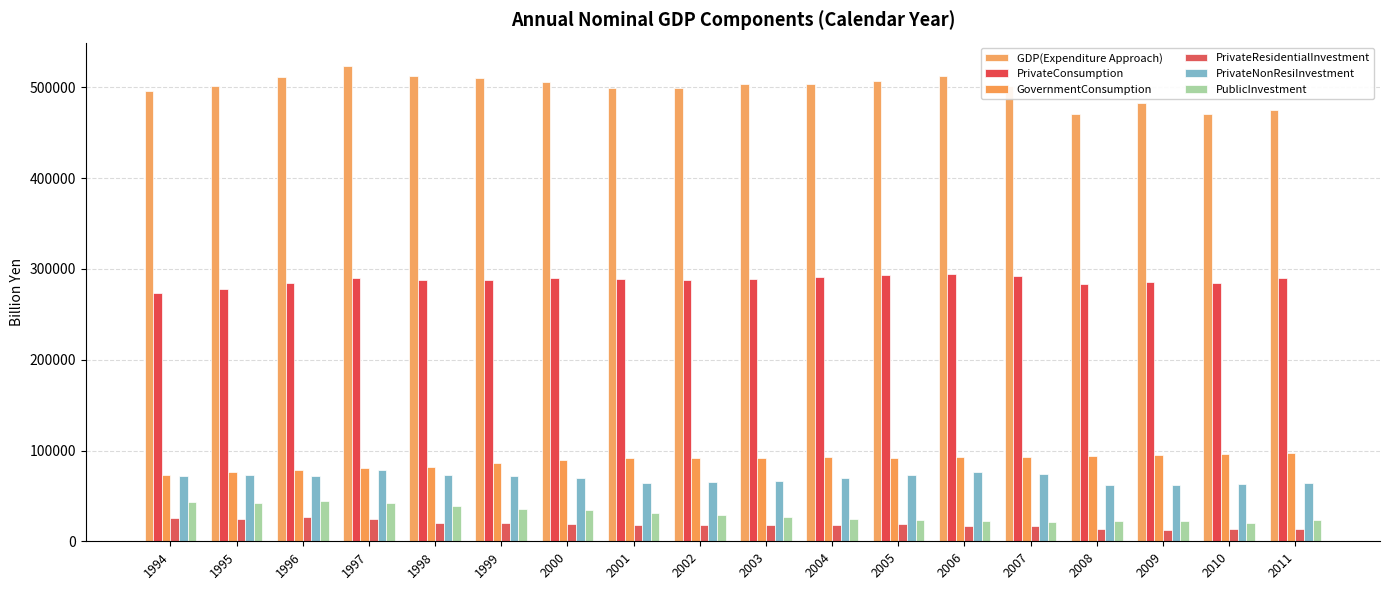

What is the value of the PrivateNonResiInvestment bar at the 13th from the left?

76273.9